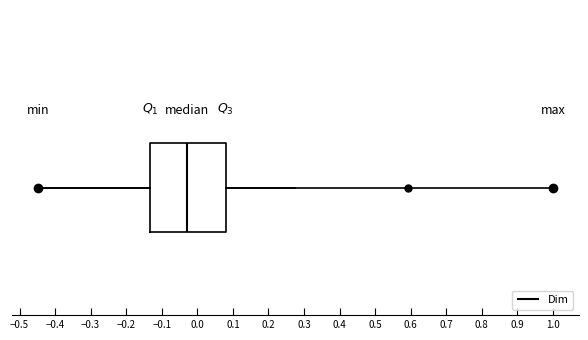

Where does the left whisker of the box end on the x-axis? The values are not printed on the chart, so give them approximately, as read against the axis.

-0.45